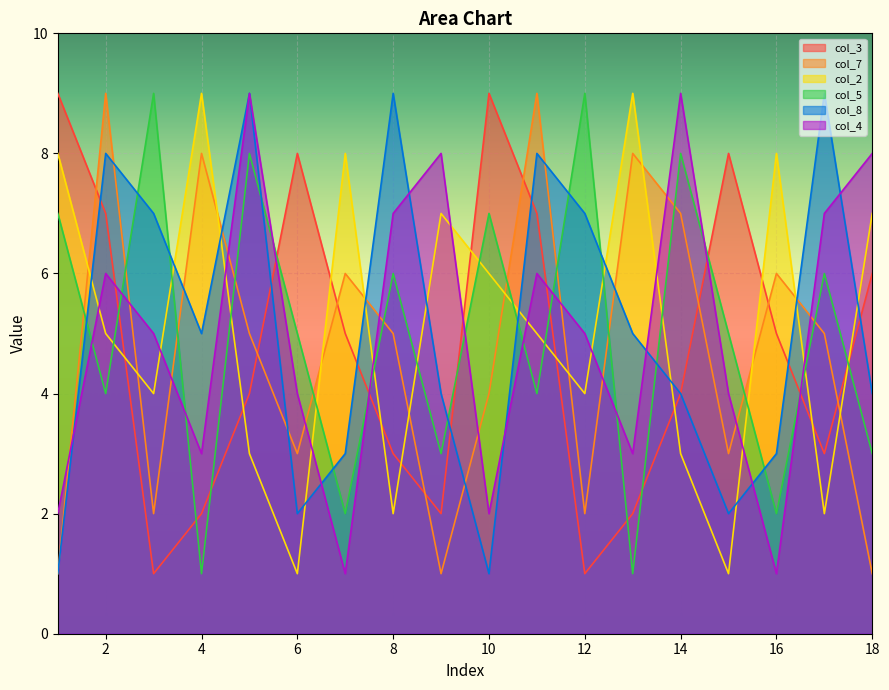

What are all the series names shown in the legend?

col_3, col_7, col_2, col_5, col_8, col_4